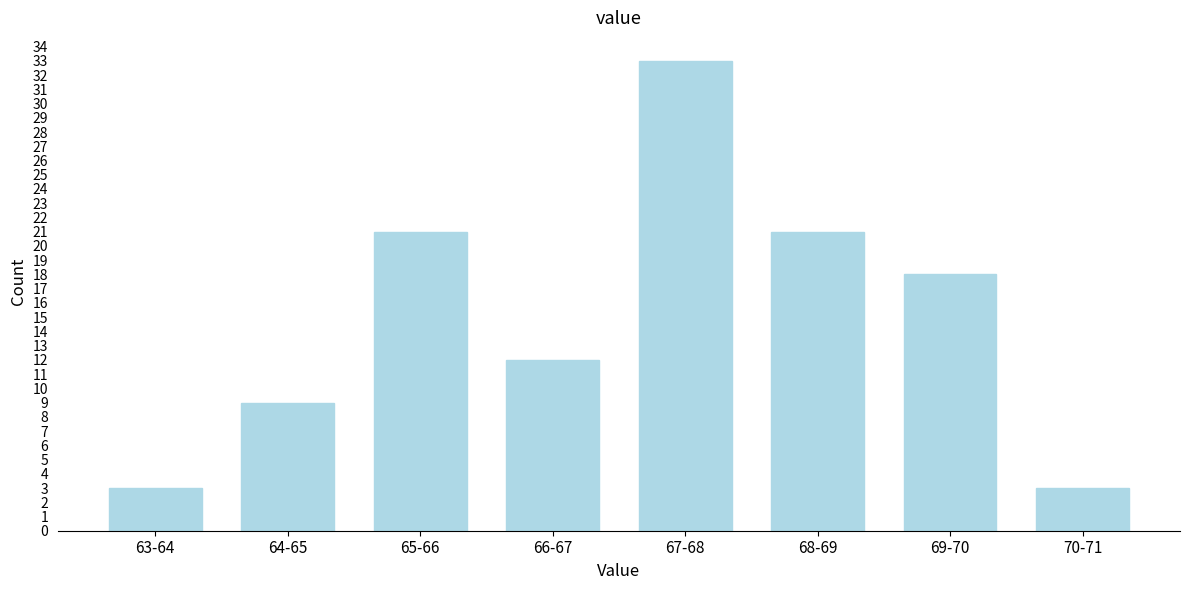

Reading left to right, what are all the values shown in this chart?

3	9	21	12	33	21	18	3